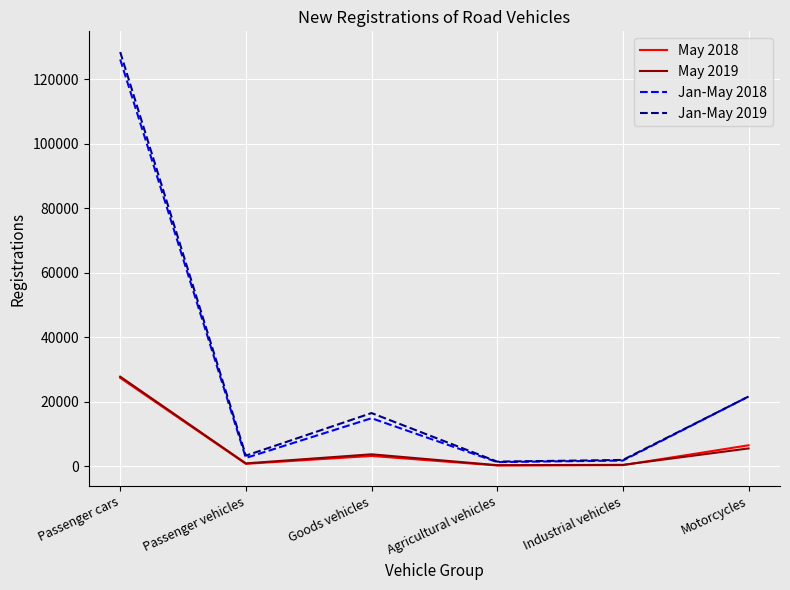

What is the difference between the maximum and second lowest values in the Jan-May 2019 series?

126482